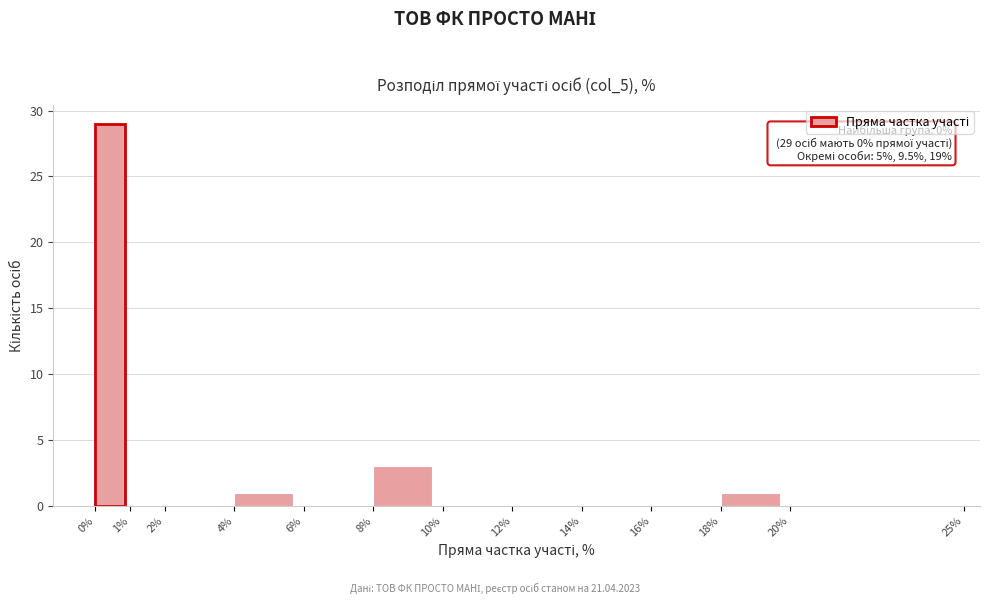

Which range on the x-axis has the tallest bar?

0% to 1%